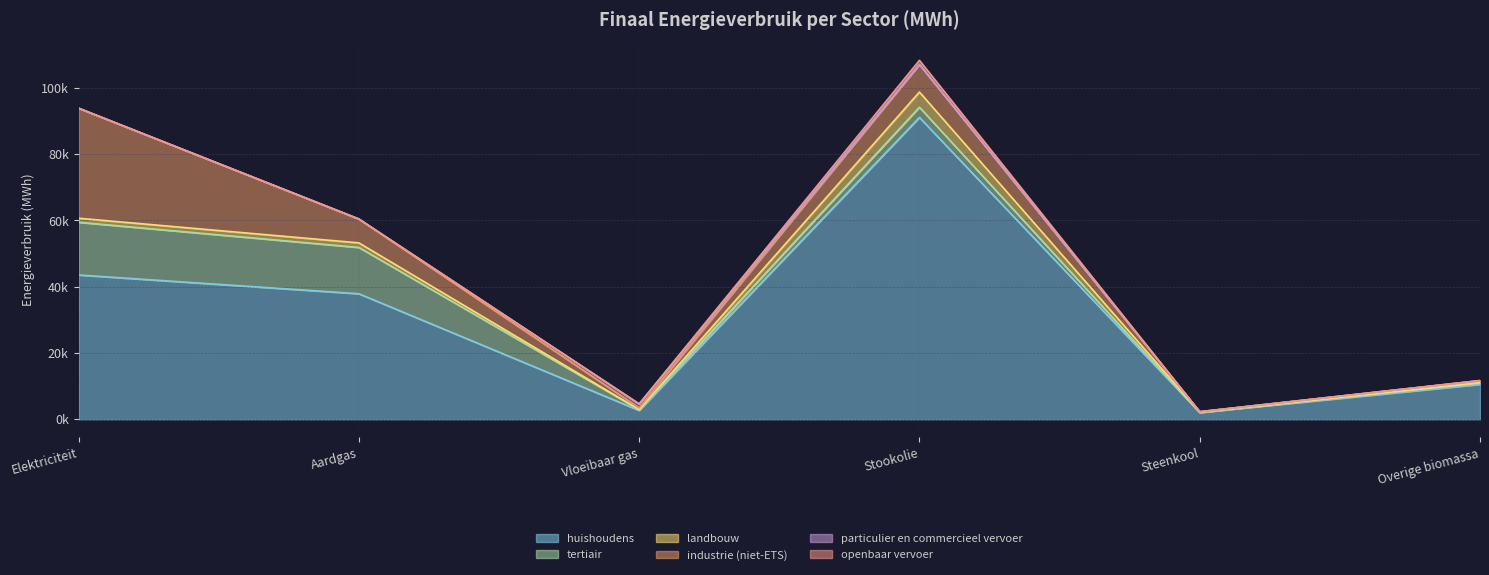

How many data points in huishoudens are less than 37856?

3